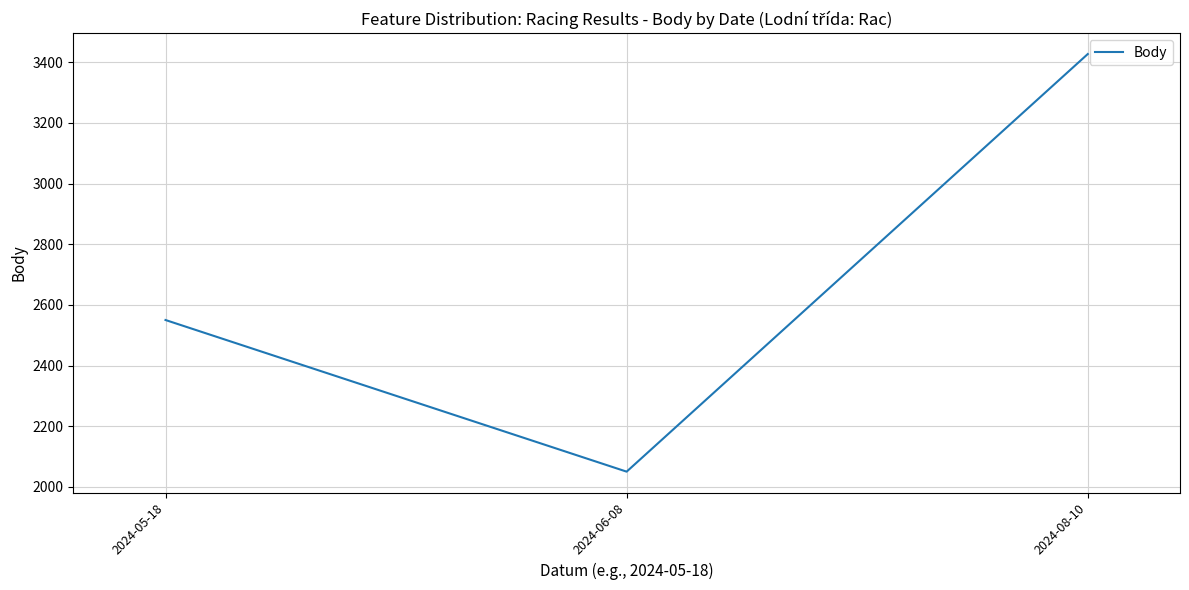

True or false: the data shows 3353 at 2024-06-08.

False